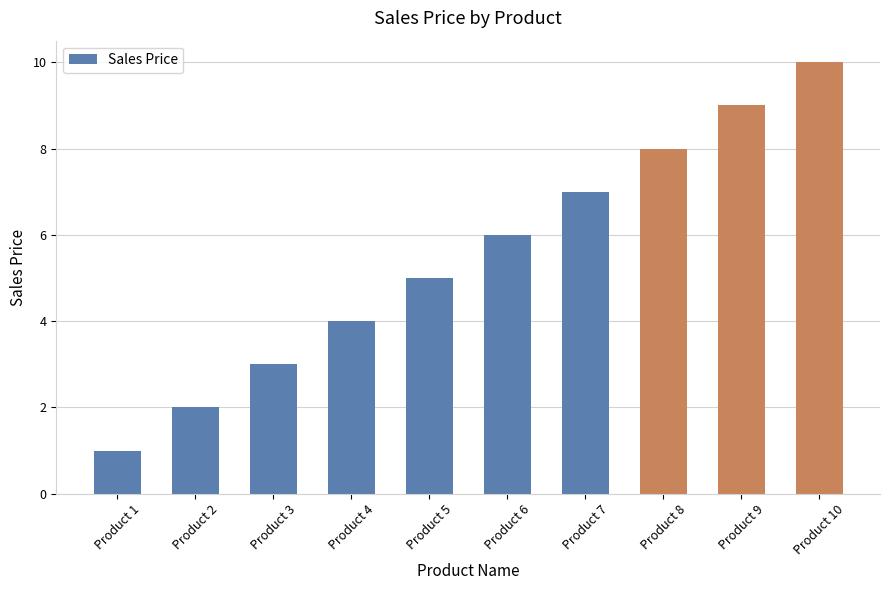

The chart shows a value of 8 at Product 8. True or false?

True